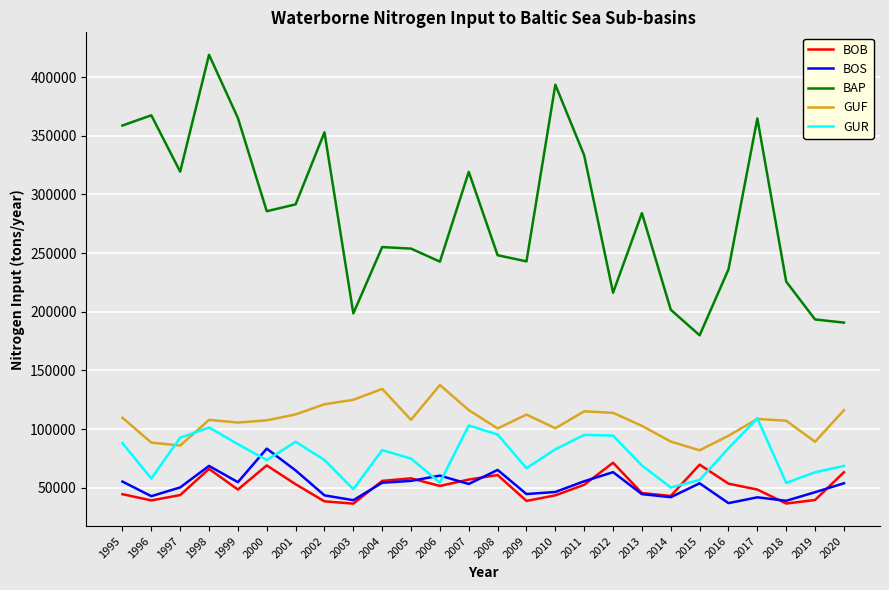

Is the value of BOB at 2015 greater than the value of GUF at 1996?

No